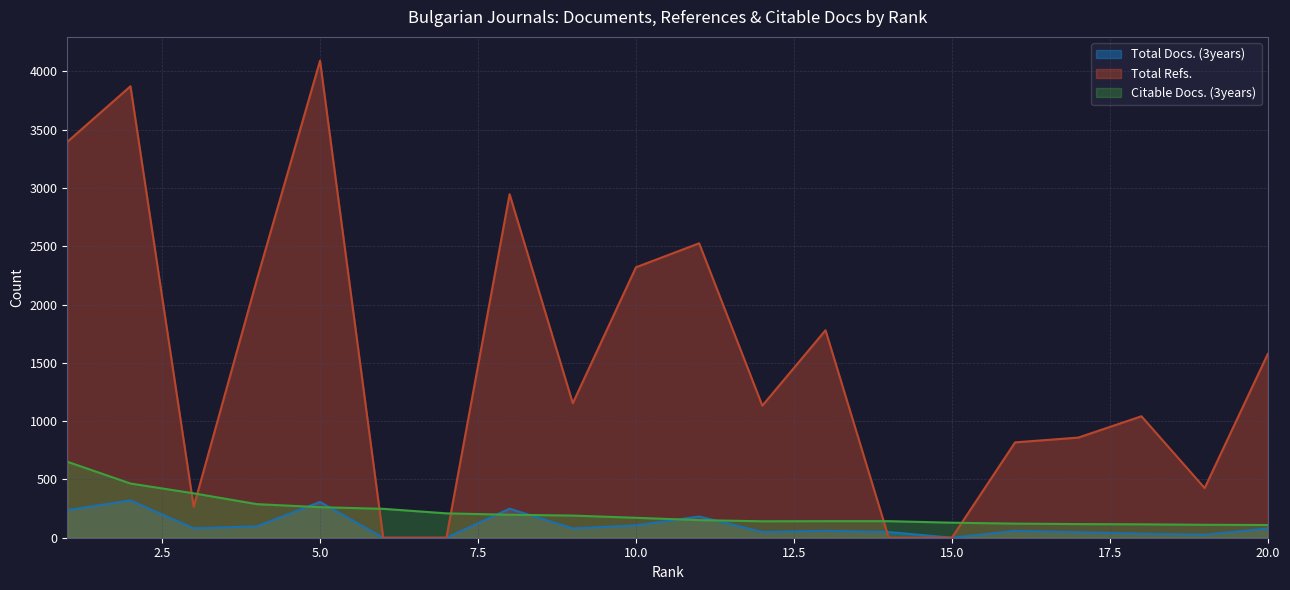

Which category has the lowest value across all series?

6